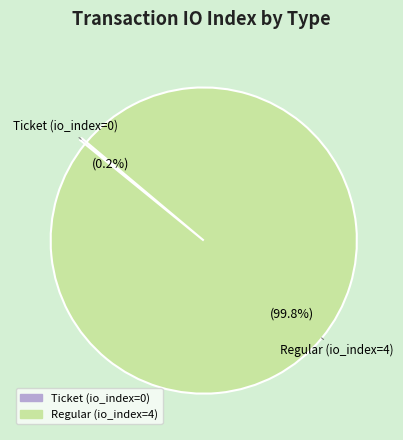

Is there any slice that represents more than half of the pie?

Yes